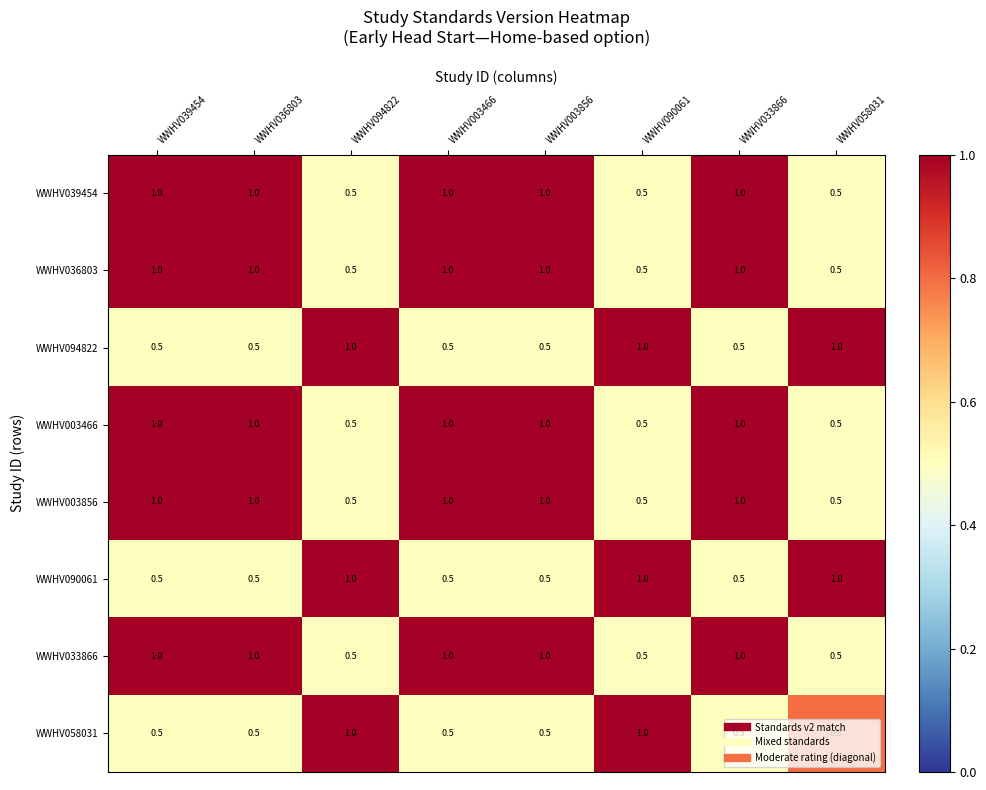

What is the difference between the highest and lowest values at WWHV058031?

0.5